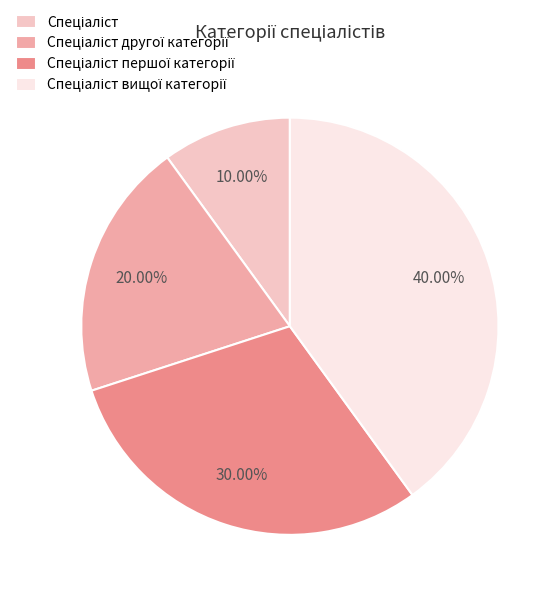

Is there any slice that represents more than half of the pie?

No